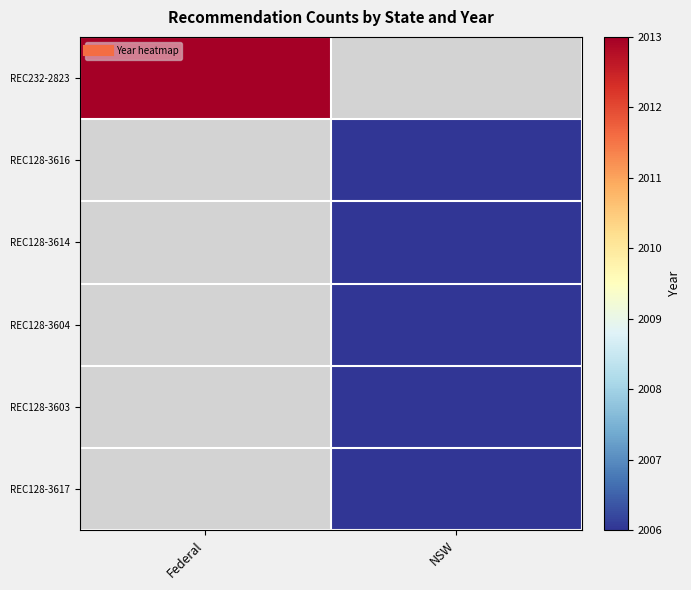

Which label corresponds to the largest value in the chart?

Federal